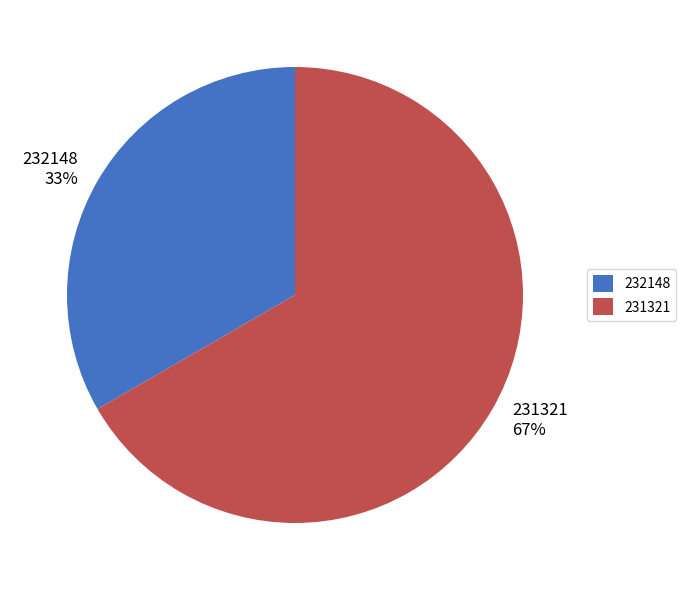

Is there any slice that represents more than half of the pie?

Yes